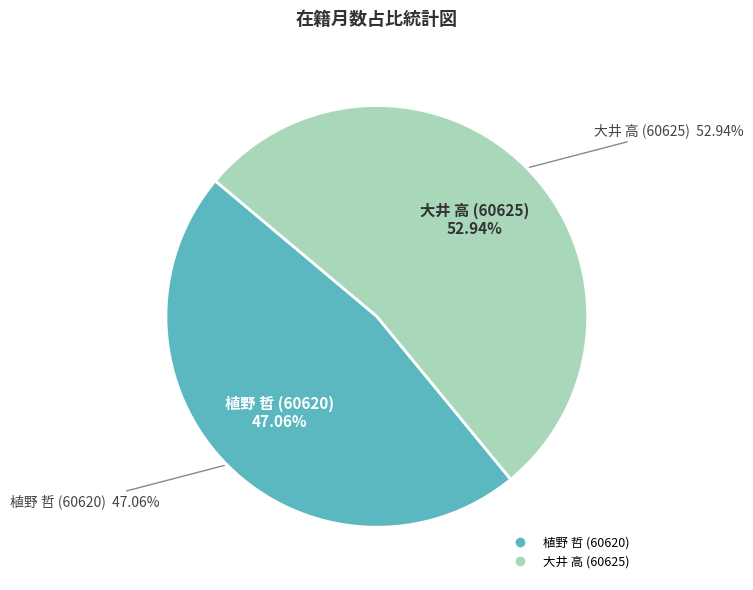

Combined, do 植野 哲 (60620) and 大井 高 (60625) account for over 50%?

Yes